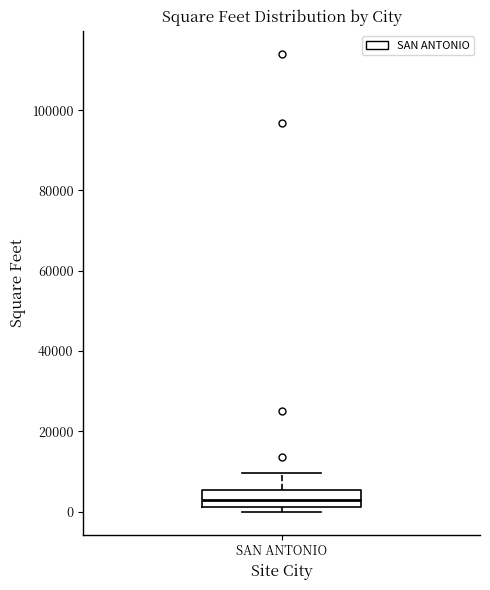

Transcribe this box plot: give where the median line is, the range the box spans, and where the two whiskers end, as read against the y-axis. The values are not printed on the chart, so give them approximately, as read against the axis.

median 2000 (inside the box), box 2000 to 6000, whiskers 0 to 10000